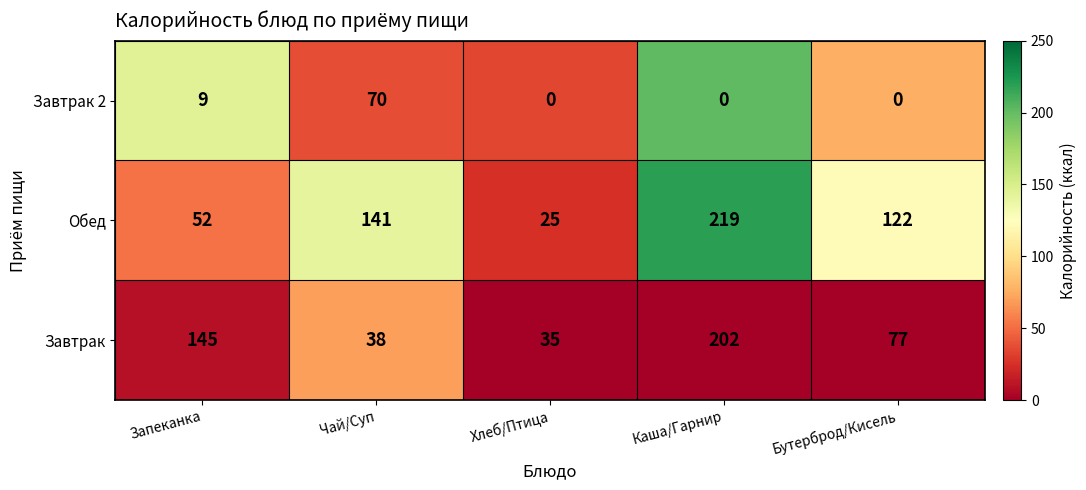

Reading left to right, extract all data points from this chart.

Завтрак 2: Запеканка=9	Чай/Суп=70	Хлеб/Птица=0	Каша/Гарнир=0	Бутерброд/Кисель=0
Обед: Запеканка=52	Чай/Суп=141	Хлеб/Птица=25	Каша/Гарнир=219	Бутерброд/Кисель=122
Завтрак: Запеканка=145	Чай/Суп=38	Хлеб/Птица=35	Каша/Гарнир=202	Бутерброд/Кисель=77